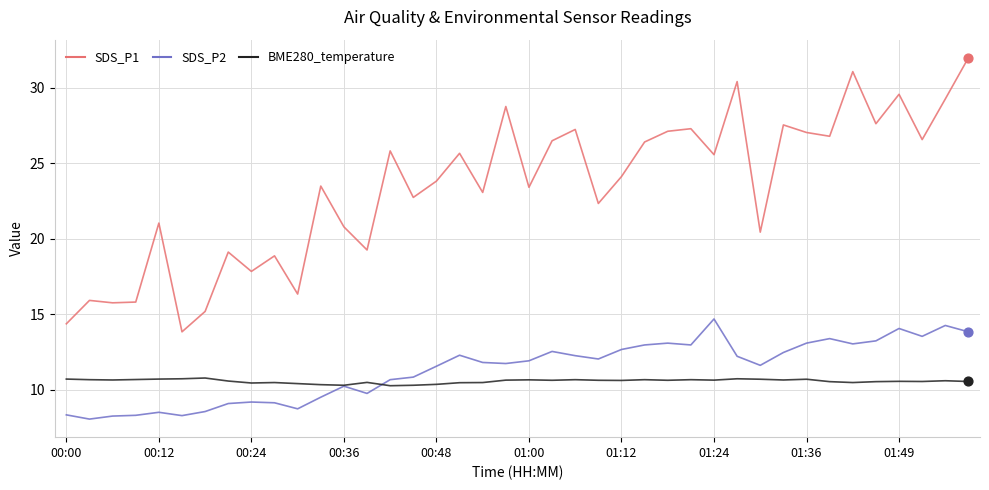

Which series has the largest range (max minus min)?

SDS_P1